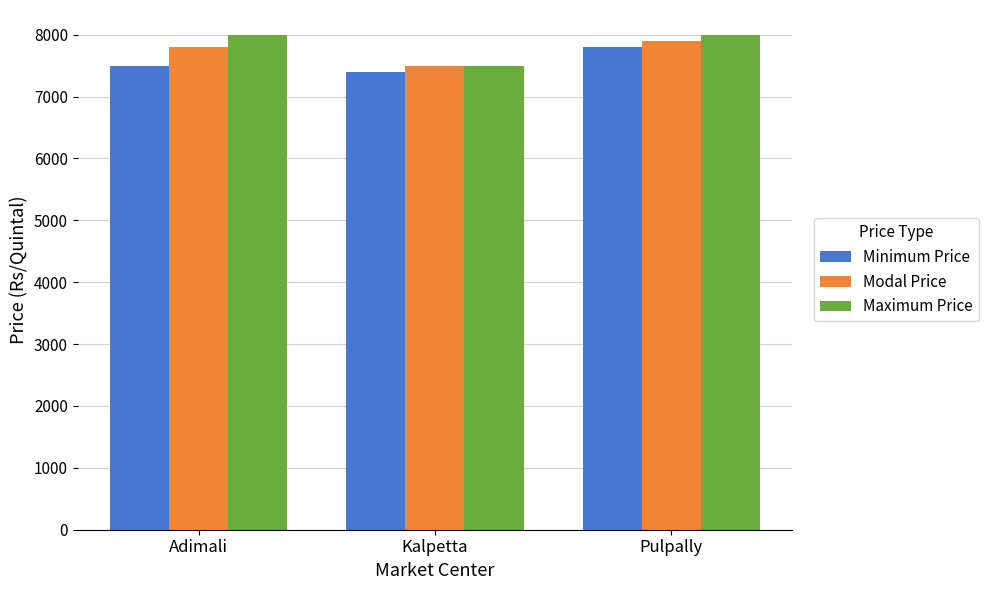

Reading right to left, extract all data points from this chart.

Minimum Price: 7800	7400	7500
Modal Price: 7900	7500	7800
Maximum Price: 8000	7500	8000